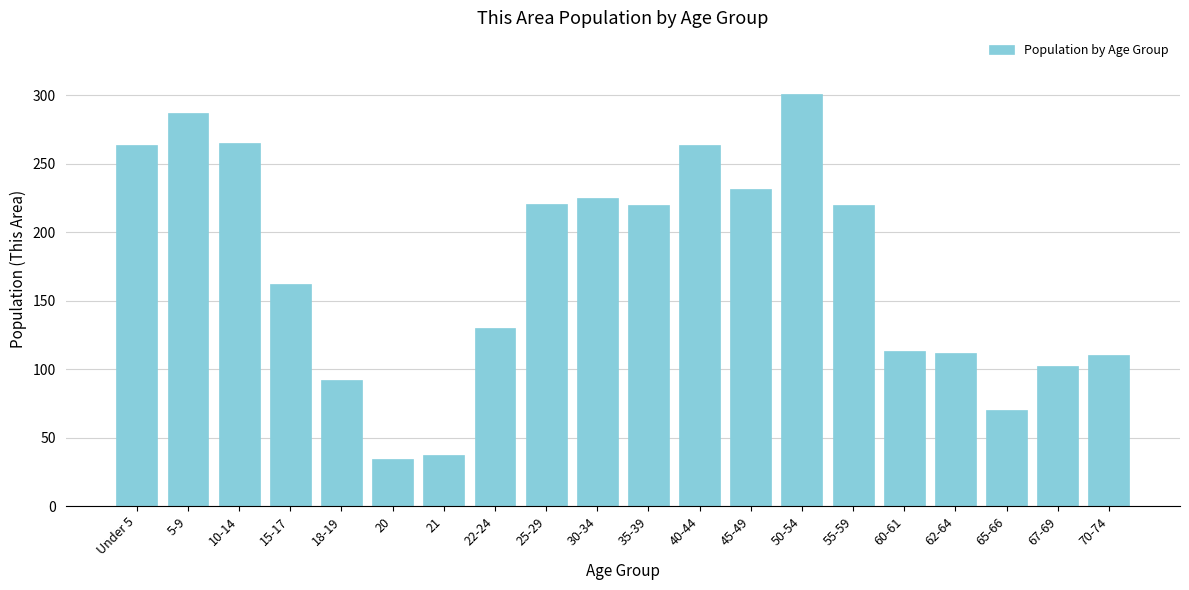

What is the change in value from 30-34 to 50-54?

+76